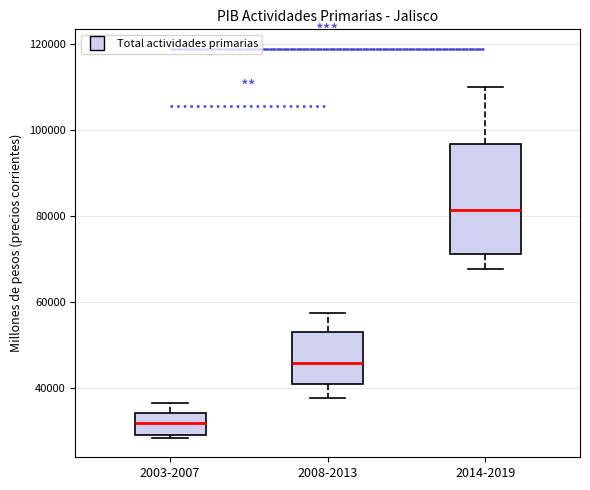

Where does the median line of the box for 2008-2013 sit on the y-axis? The values are not printed on the chart, so give them approximately, as read against the axis.

46000